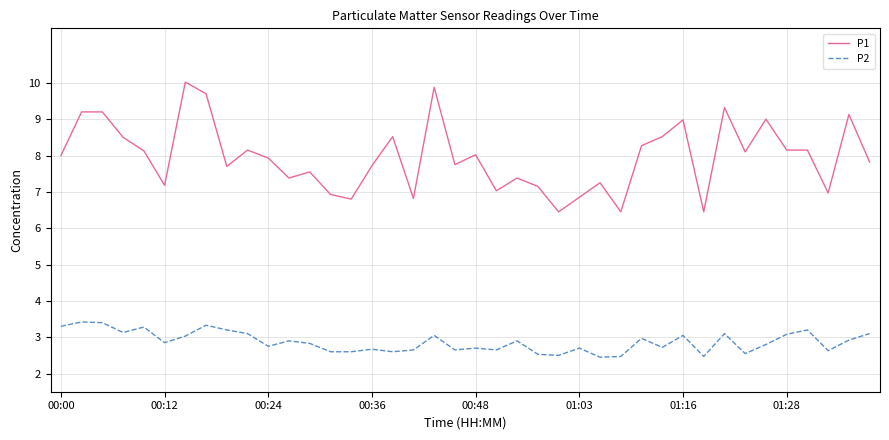

True or false: P1 and P2 intersect in this chart.

False